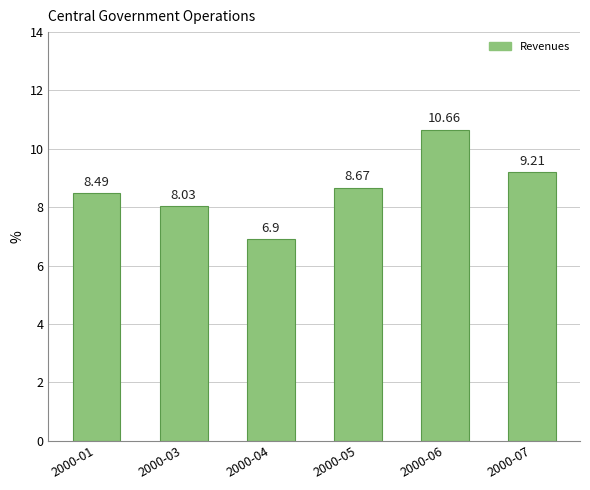

The chart shows a value of 3.9 at 2000-04. True or false?

False